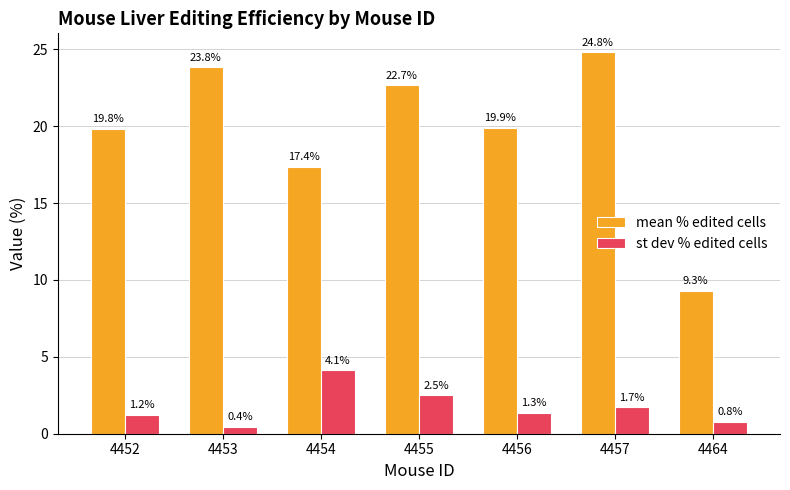

What is the spread (max minus min) of values at 4456?

18.6